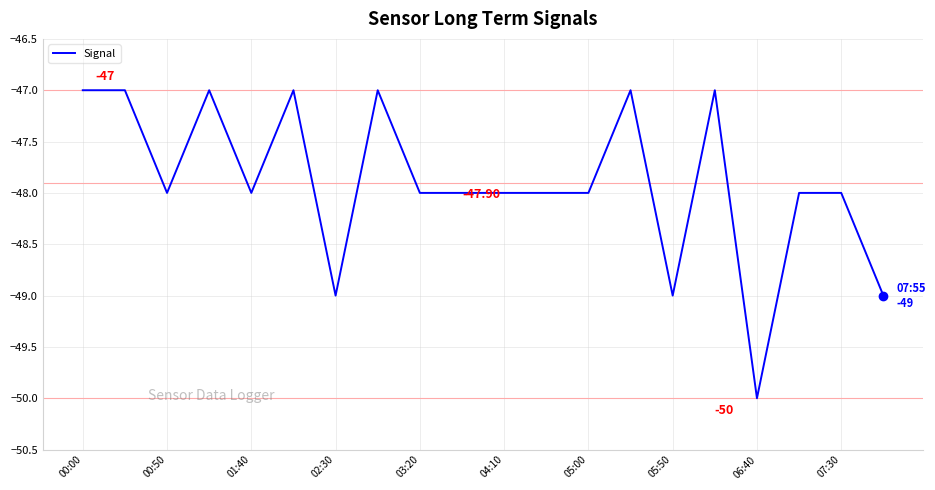

What is the difference between the maximum and minimum values?

3